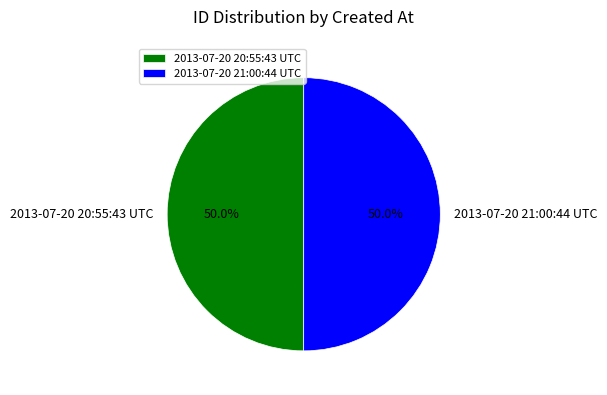

What is the ratio of the value at 2013-07-20 21:00:44 UTC to the value at 2013-07-20 20:55:43 UTC?

1.0